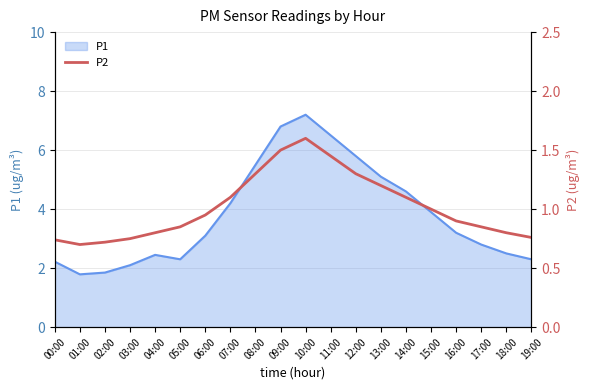

Which category has the highest value in the P1 series?

10:00